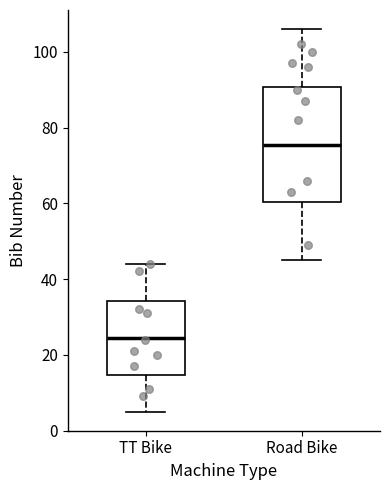

Where does the median line of the box for Road Bike sit on the y-axis? The values are not printed on the chart, so give them approximately, as read against the axis.

76